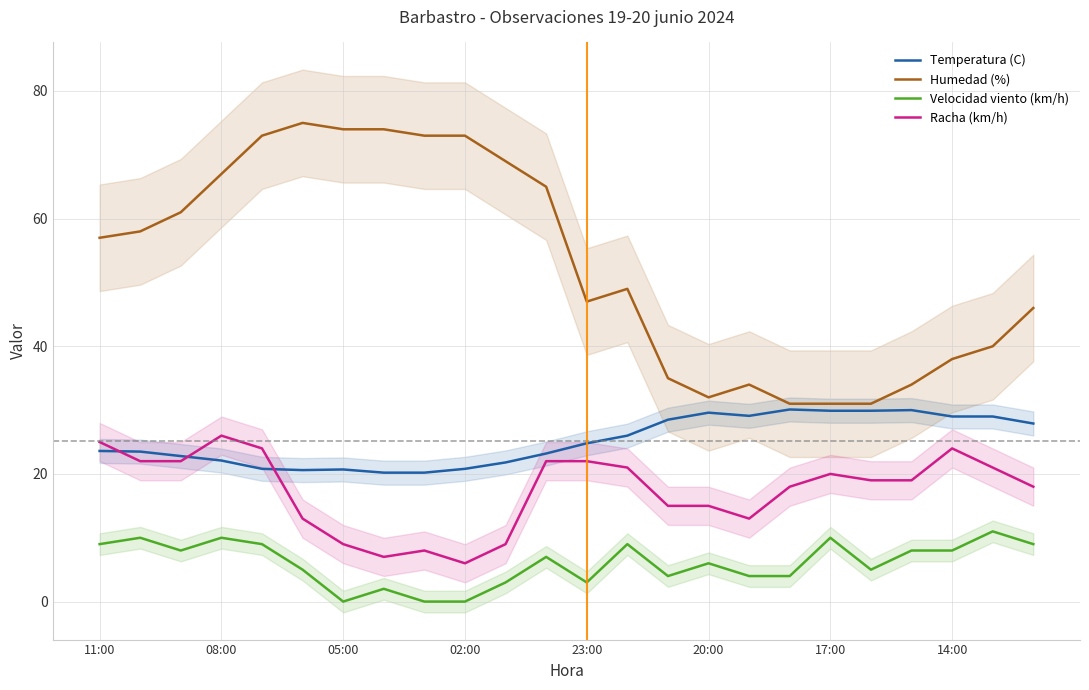

Is this an area chart (filled region under the line)?

No